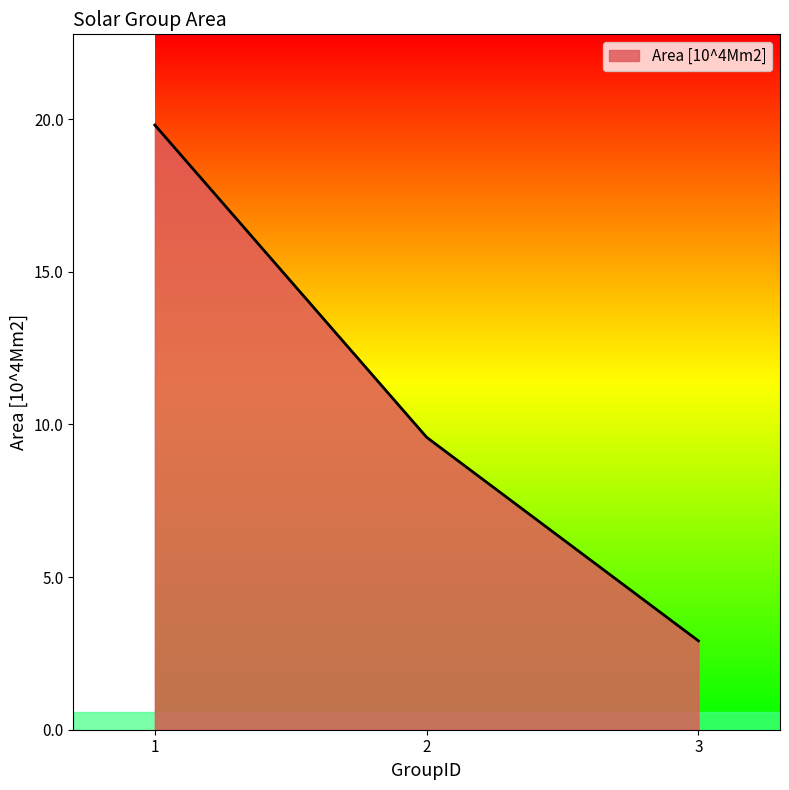

True or false: the data shows 9.6 at 2.

True